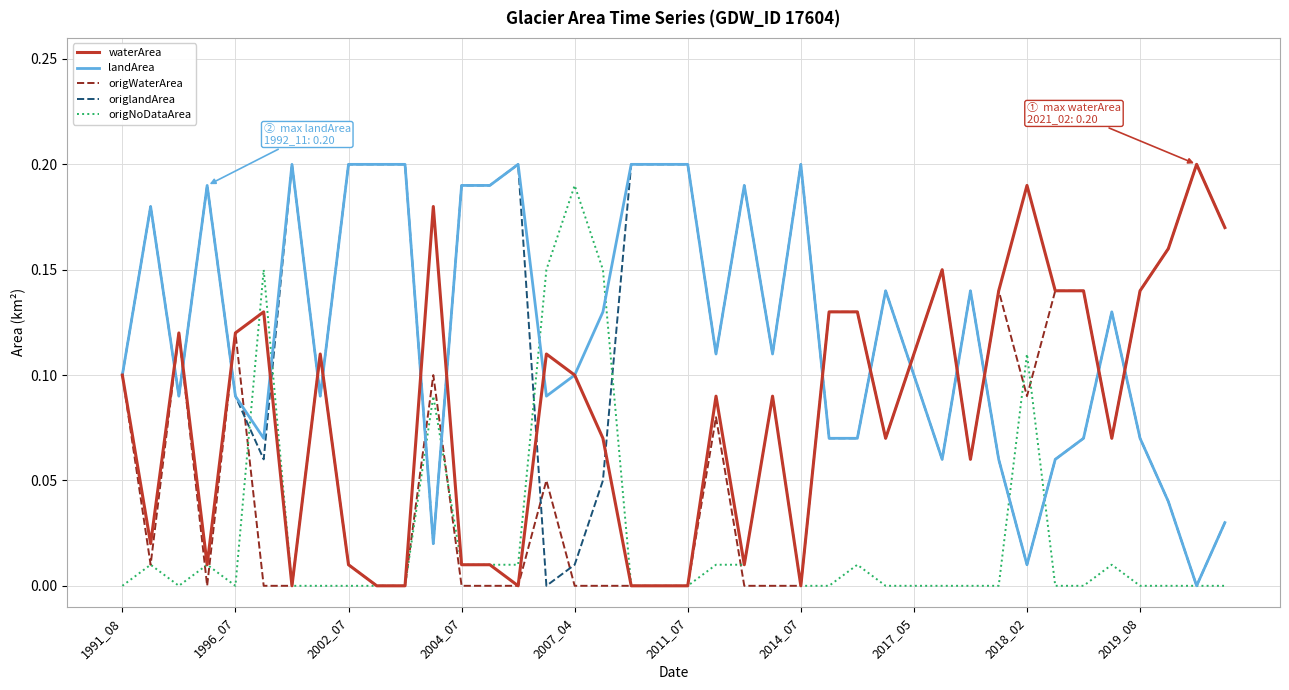

What are all the series names shown in the legend?

waterArea, landArea, origWaterArea, origlandArea, origNoDataArea